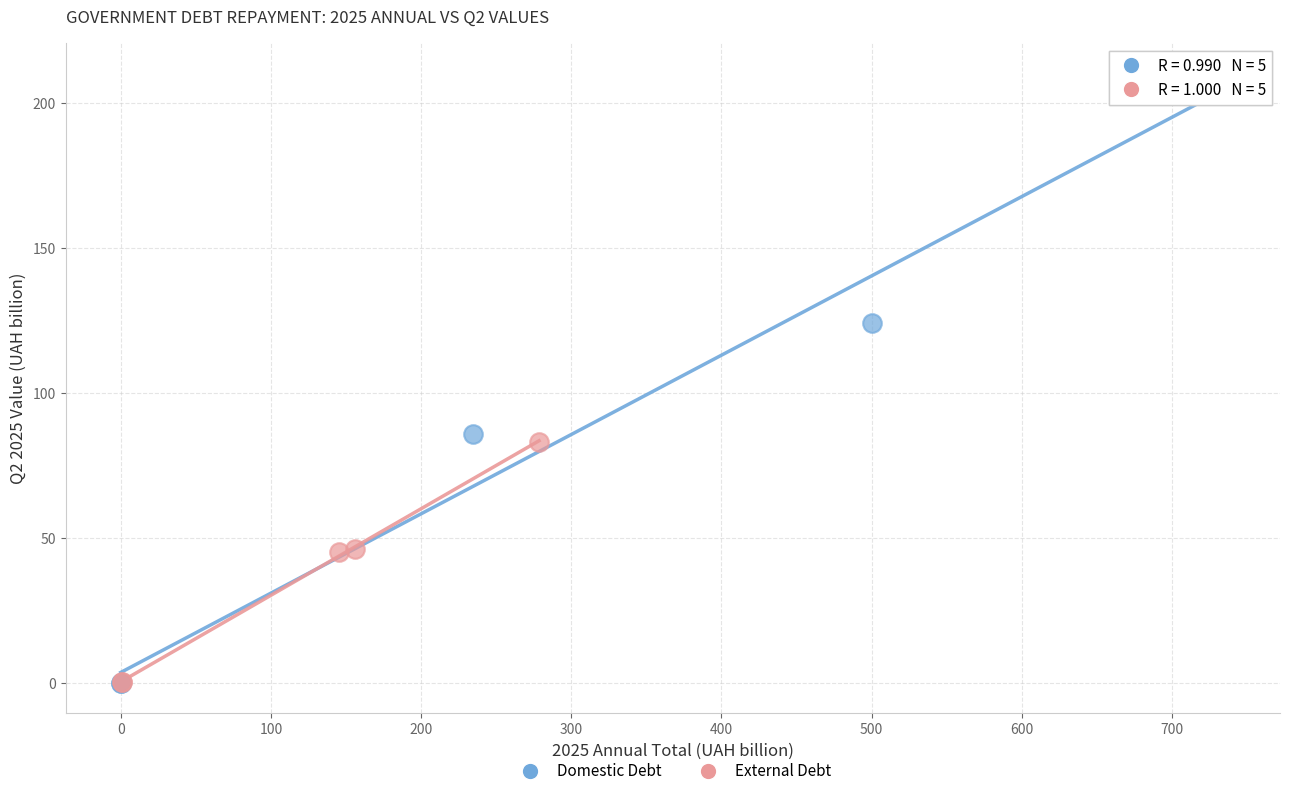

Which series has the largest Y range (max minus min)?

Domestic Debt